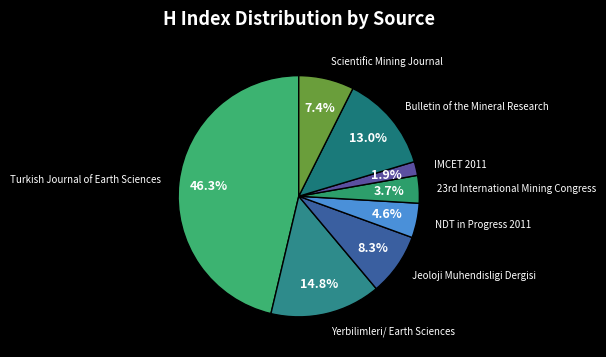

Is IMCET 2011 the majority of the pie?

No